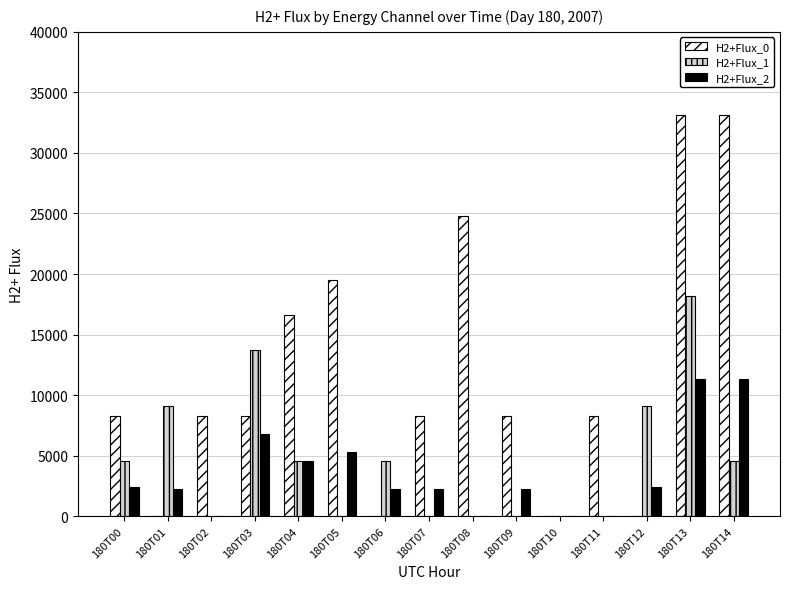

What is the sum of the H2+Flux_0 values at 180T14 and 180T13?

66200